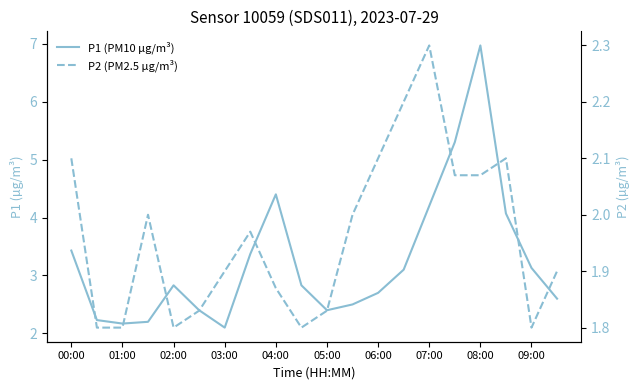

True or false: P2 (PM2.5 µg/m³) and P1 (PM10 µg/m³) cross at least once.

False